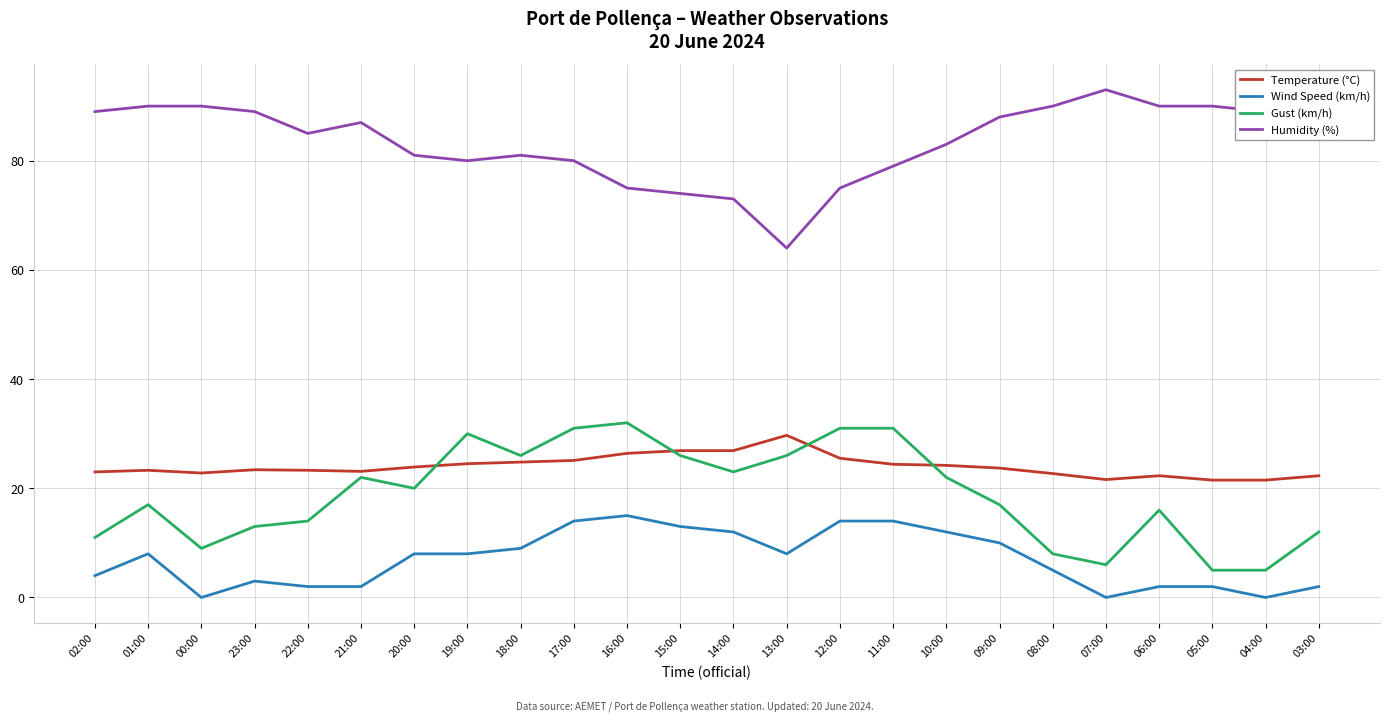

What is the difference between the highest and lowest values at 05:00?

88.0